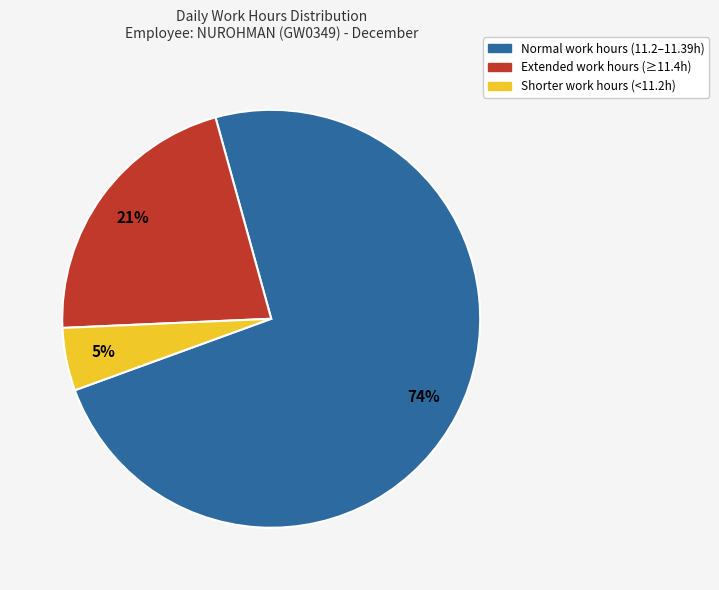

To the nearest percent, what is the difference between the largest and smallest slice percentages?

69%